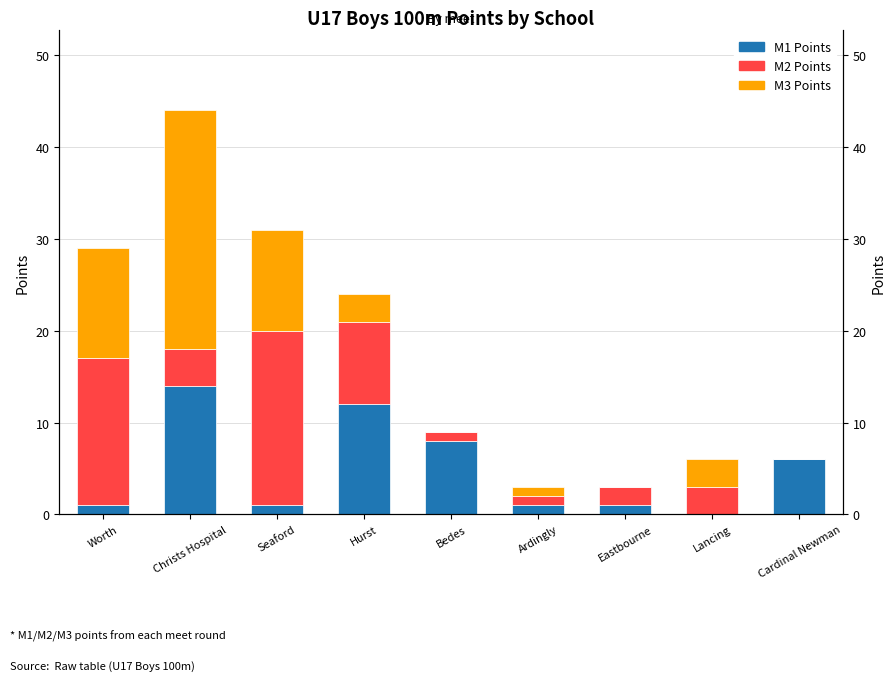

How many groups of bars are there?

9